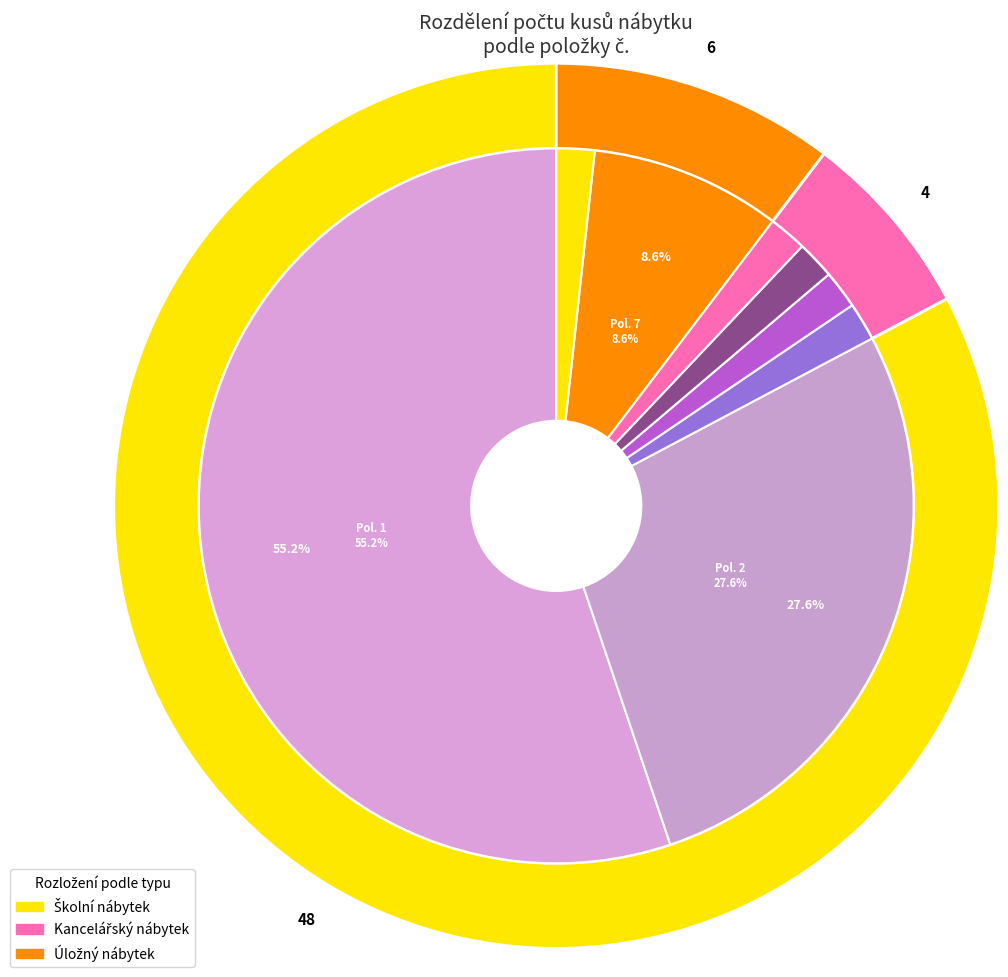

Combined, do 1 and 8 account for over 50%?

Yes